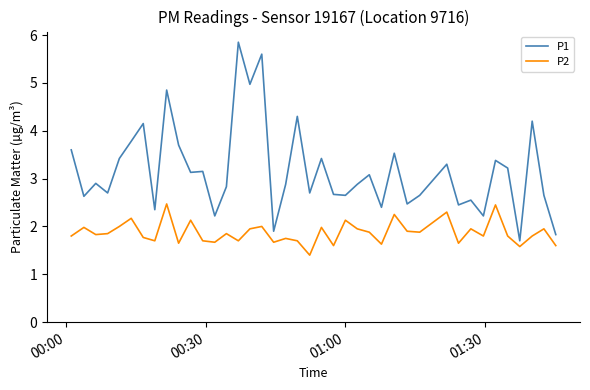

What is the highest value of the P2 series?

2.5